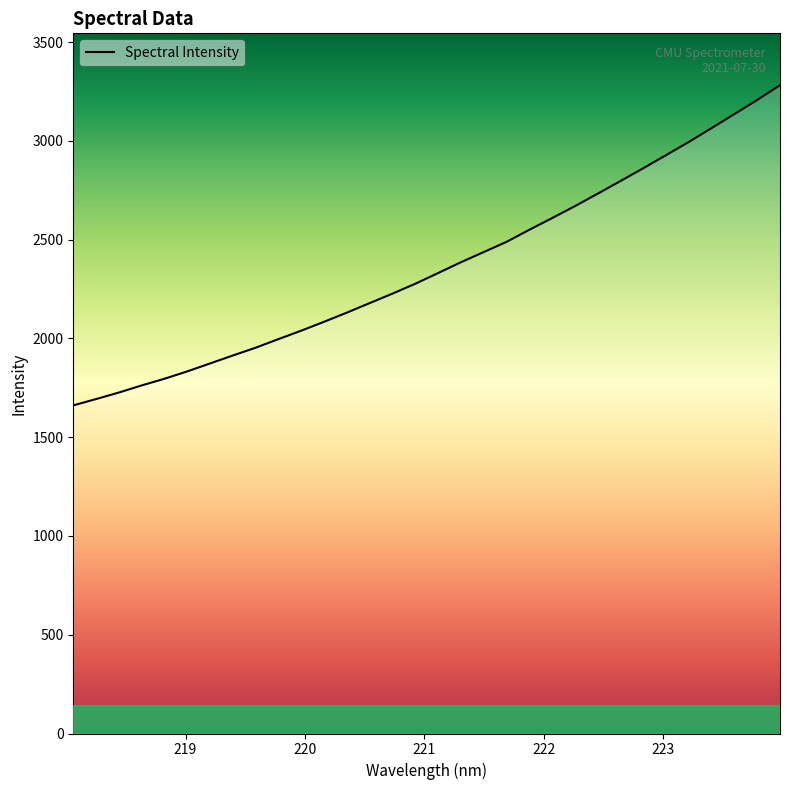

What is the greatest value displayed?

3282.3